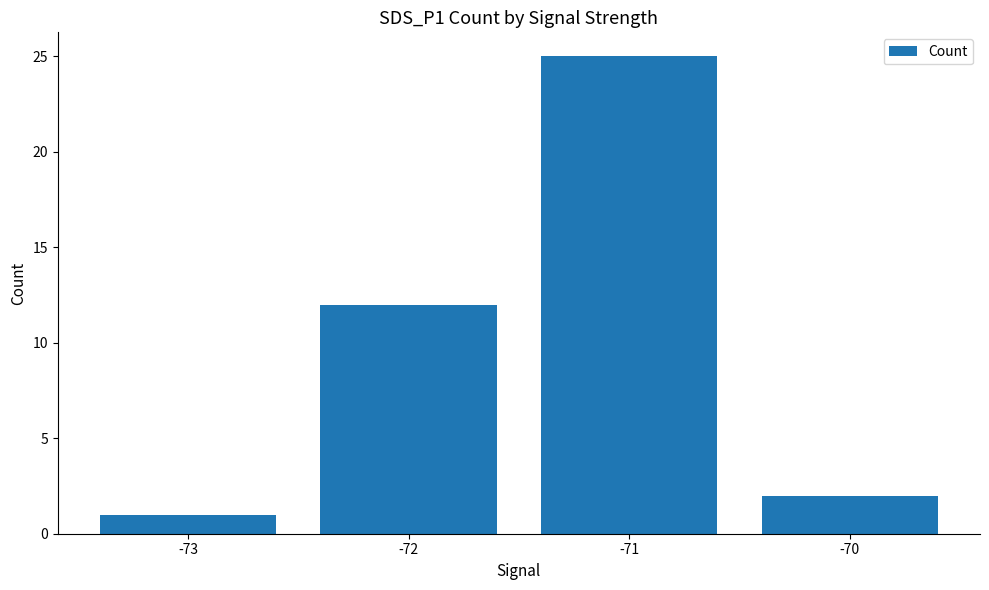

Reading left to right, list all the values displayed in this chart.

1	12	25	2